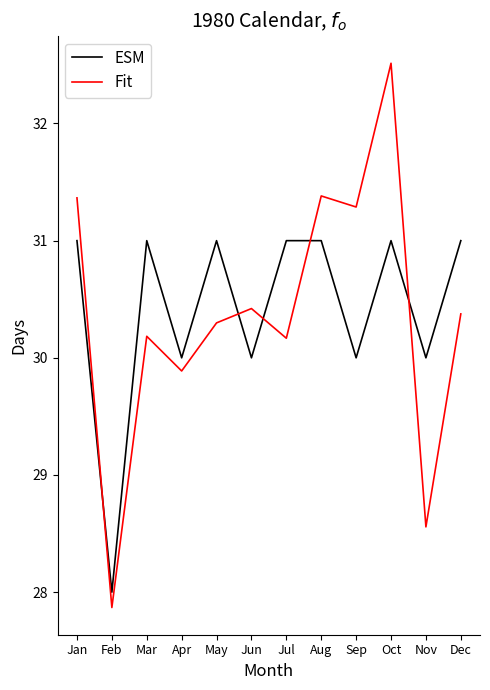

Which series changed the most between Mar and Jun?

ESM